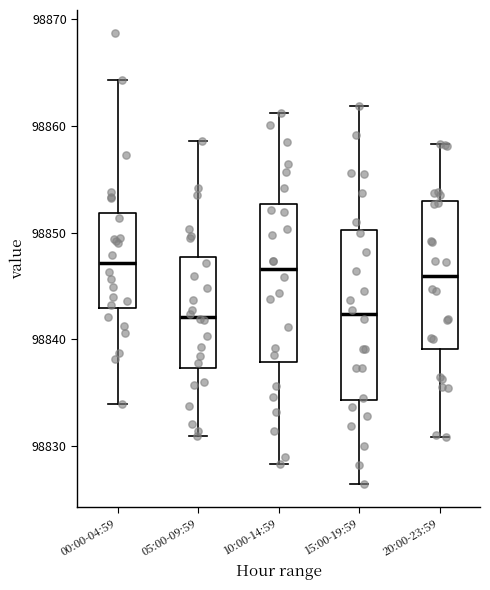

Which box is the tallest, from its lower edge to its upper edge?

15:00-19:59